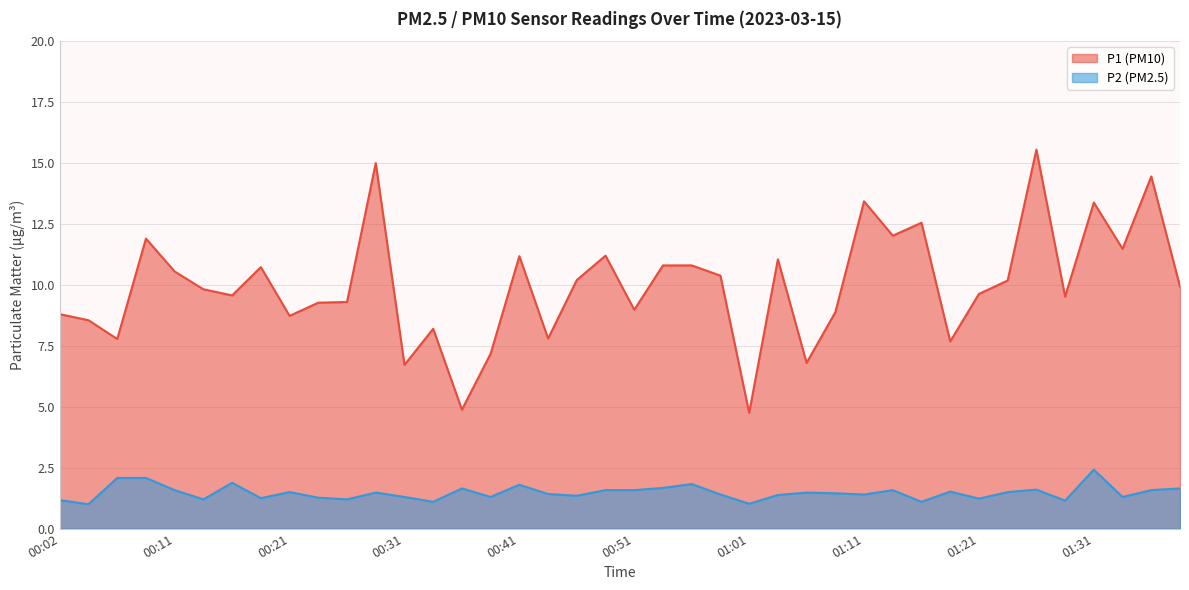

Reading left to right, list all the values displayed in this chart.

P1: 00:02=8.8	00:04=8.6	00:07=7.8	00:09=11.9	00:11=10.6	00:14=9.8	00:16=9.6	00:19=10.7	00:21=8.7	00:24=9.3	00:26=9.3	00:29=15.0	00:31=6.7	00:34=8.2	00:36=4.9	00:39=7.2	00:41=11.2	00:44=7.8	00:46=10.2	00:49=11.2	00:51=9.0	00:54=10.8	00:56=10.8	00:59=10.4	01:01=4.8	01:04=11.1	01:06=6.8	01:09=8.9	01:11=13.4	01:13=12.0	01:16=12.6	01:18=7.7	01:21=9.6	01:23=10.2	01:26=15.6	01:28=9.5	01:31=13.4	01:33=11.5	01:36=14.4	01:38=9.9
P2: 00:02=1.2	00:04=1.0	00:07=2.1	00:09=2.1	00:11=1.6	00:14=1.2	00:16=1.9	00:19=1.2	00:21=1.5	00:24=1.3	00:26=1.2	00:29=1.5	00:31=1.3	00:34=1.1	00:36=1.6	00:39=1.3	00:41=1.8	00:44=1.4	00:46=1.4	00:49=1.6	00:51=1.6	00:54=1.7	00:56=1.8	00:59=1.4	01:01=1.0	01:04=1.4	01:06=1.5	01:09=1.4	01:11=1.4	01:13=1.6	01:16=1.1	01:18=1.5	01:21=1.2	01:23=1.5	01:26=1.6	01:28=1.1	01:31=2.4	01:33=1.3	01:36=1.6	01:38=1.6